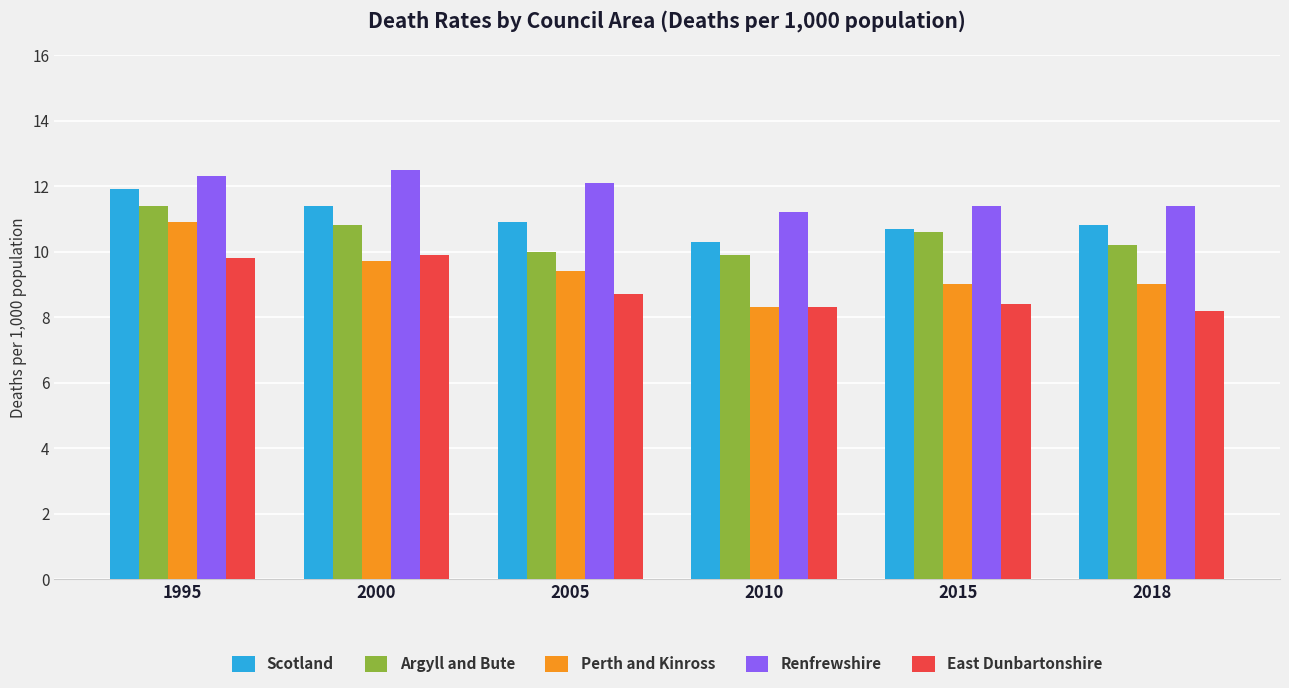

Does the chart contain stacked bars?

No